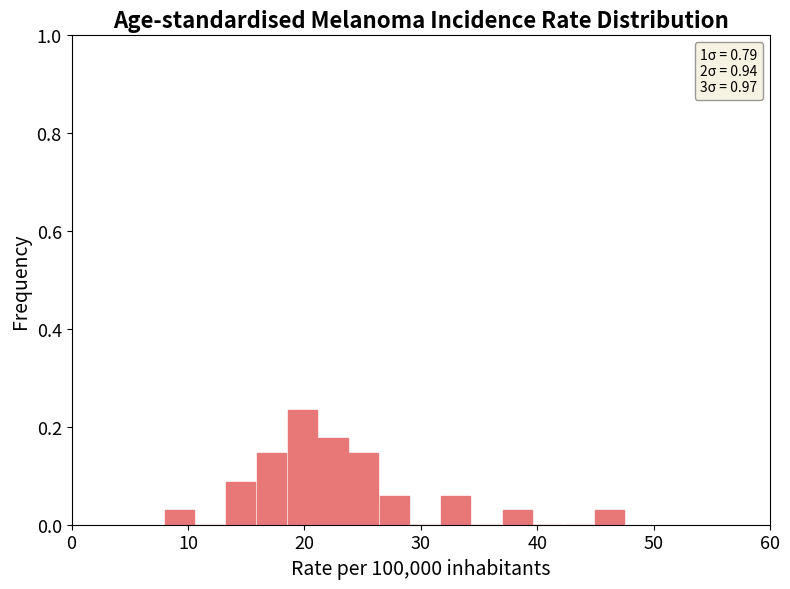

Read against the x-axis, roughly where is the centre of the tallest bar?

20